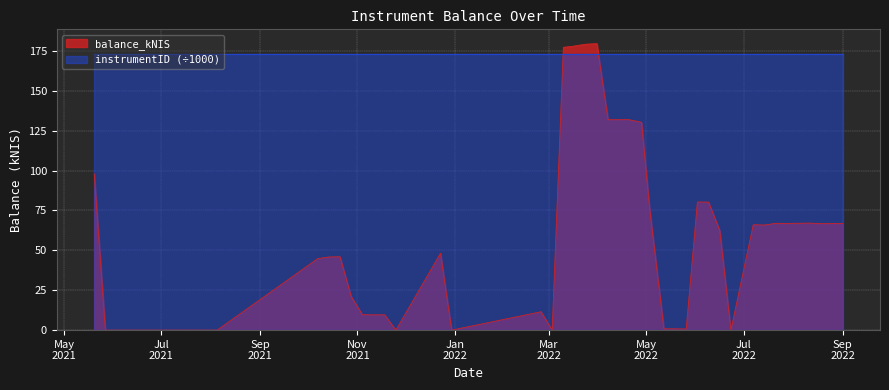

Which series has the largest range (max minus min)?

balance_kNIS